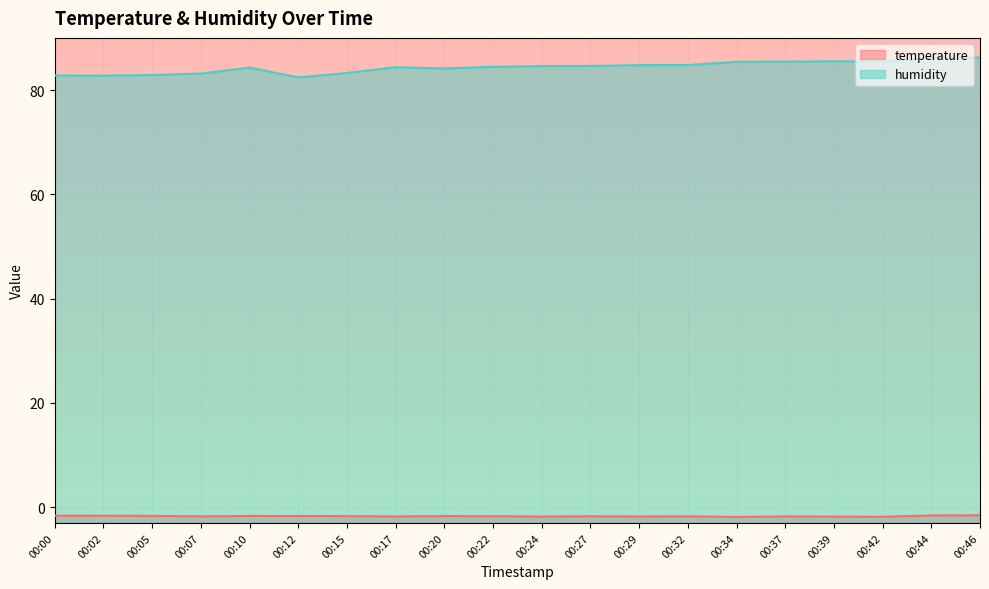

Reading left to right, list all the values displayed in this chart.

temperature: -1.6	-1.6	-1.6	-1.7	-1.7	-1.7	-1.7	-1.8	-1.7	-1.7	-1.8	-1.7	-1.8	-1.7	-1.9	-1.8	-1.8	-1.8	-1.6	-1.5
humidity: 82.8	82.8	82.9	83.2	84.3	82.4	83.3	84.4	84.1	84.5	84.6	84.6	84.8	84.8	85.4	85.5	85.5	85.5	86.1	86.2